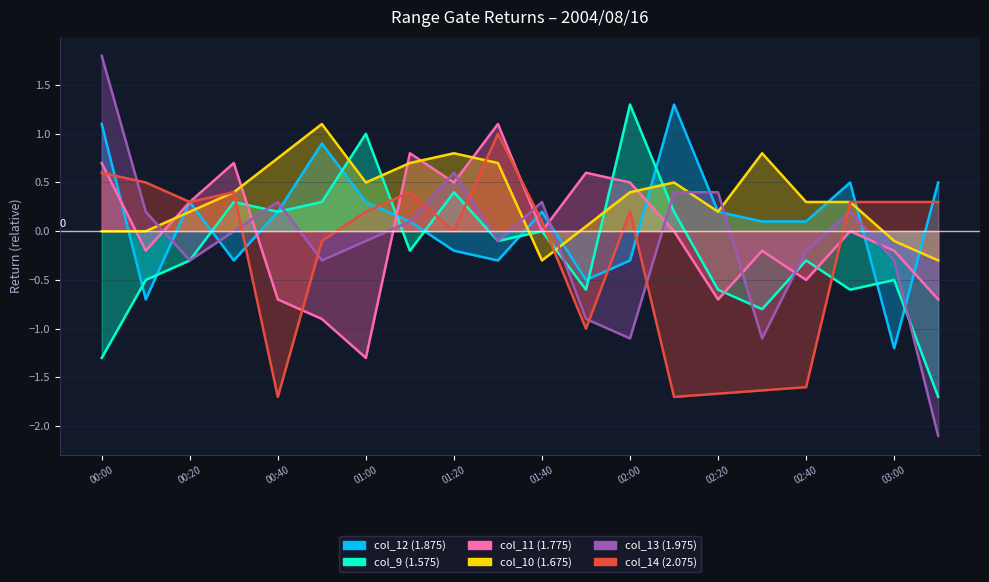

What is the label of the 14th point from the left?

02:10